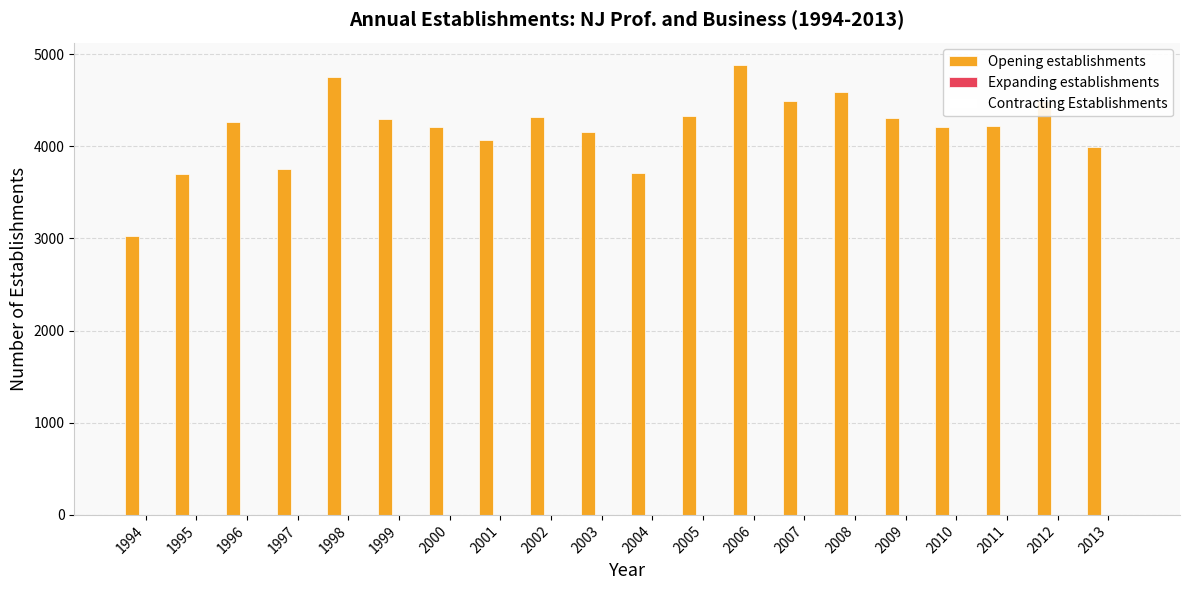

What is the difference between the maximum and minimum values?

1854